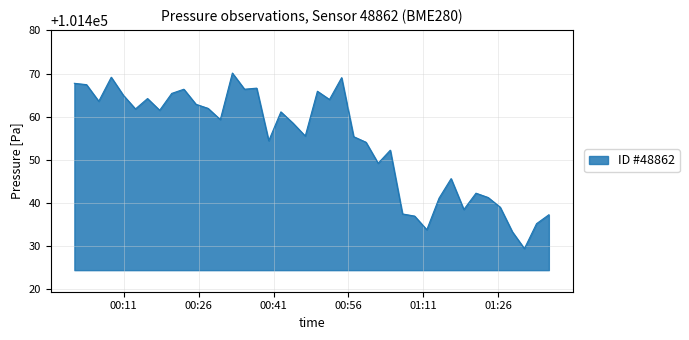

What is the maximum value shown in the chart?

101470.1